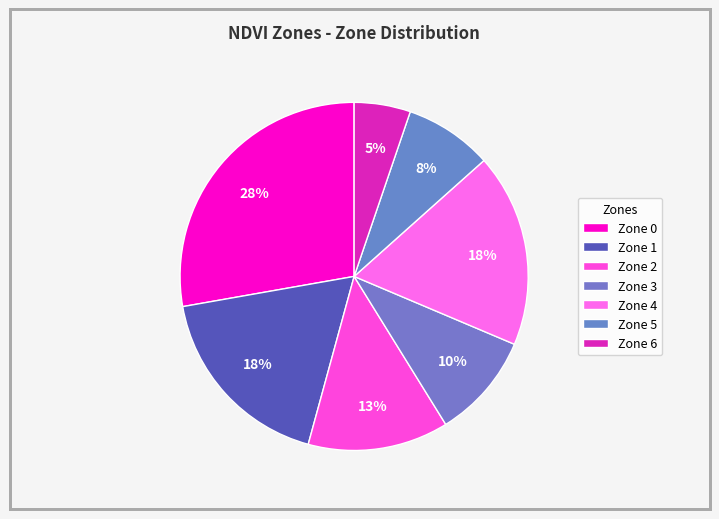

How many segments does this pie chart have?

7